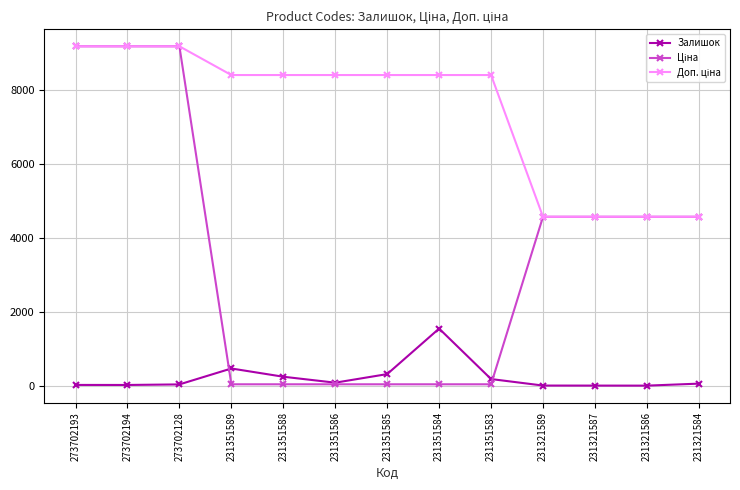

At how many categories does at least one series exceed 7332?

9